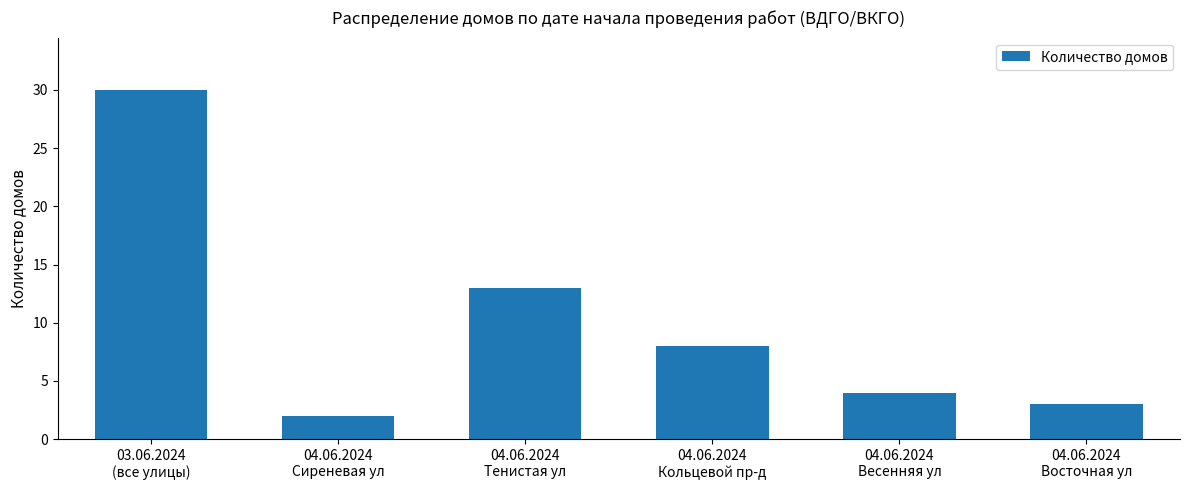

How many data points are less than 8?

3